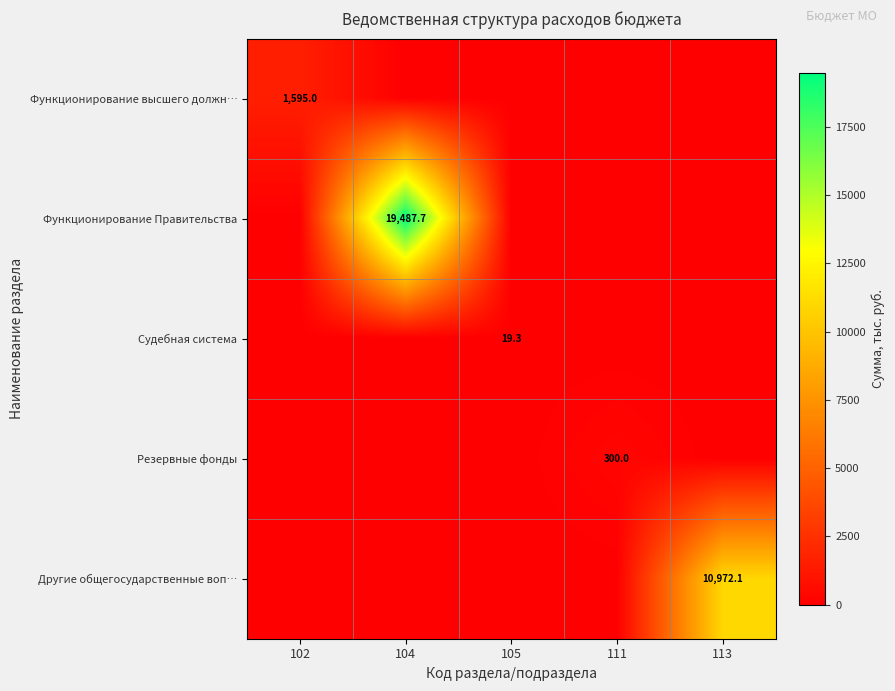

The Другие общегосударственные воп… series shows 10972.1 at 113. True or false?

True